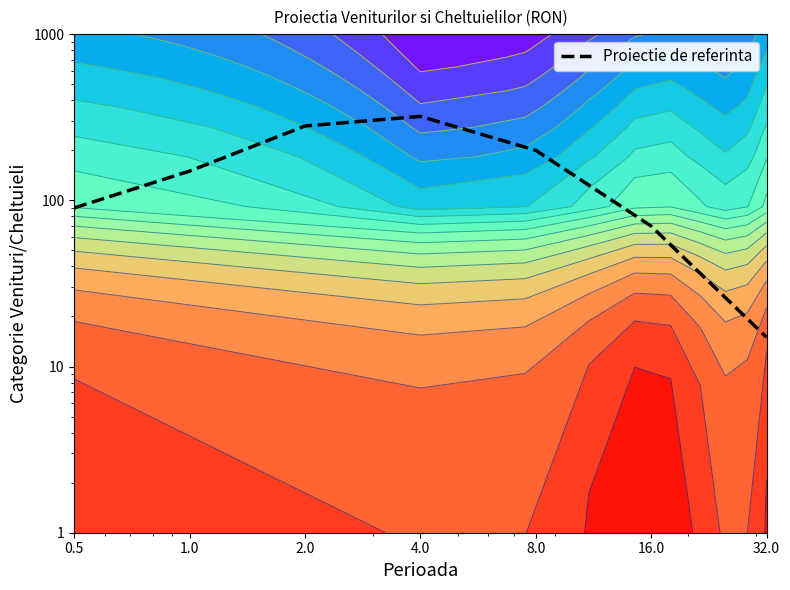

What is the maximum value shown in the chart?

320